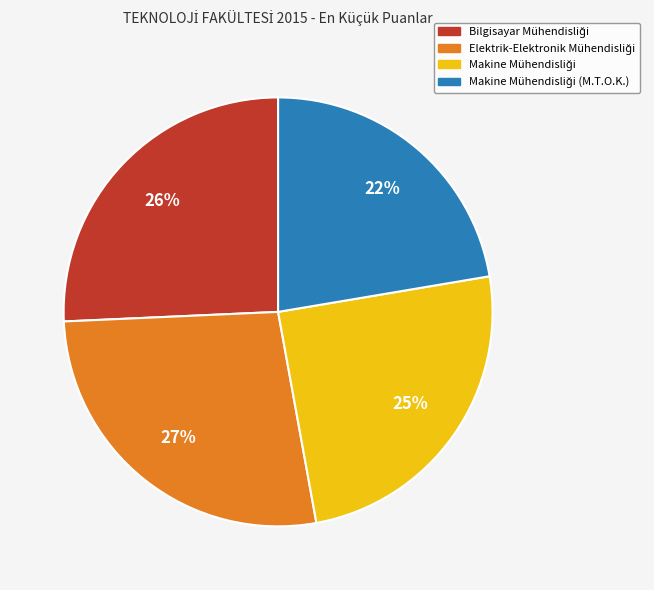

To the nearest percent, what is the average slice percentage?

25%